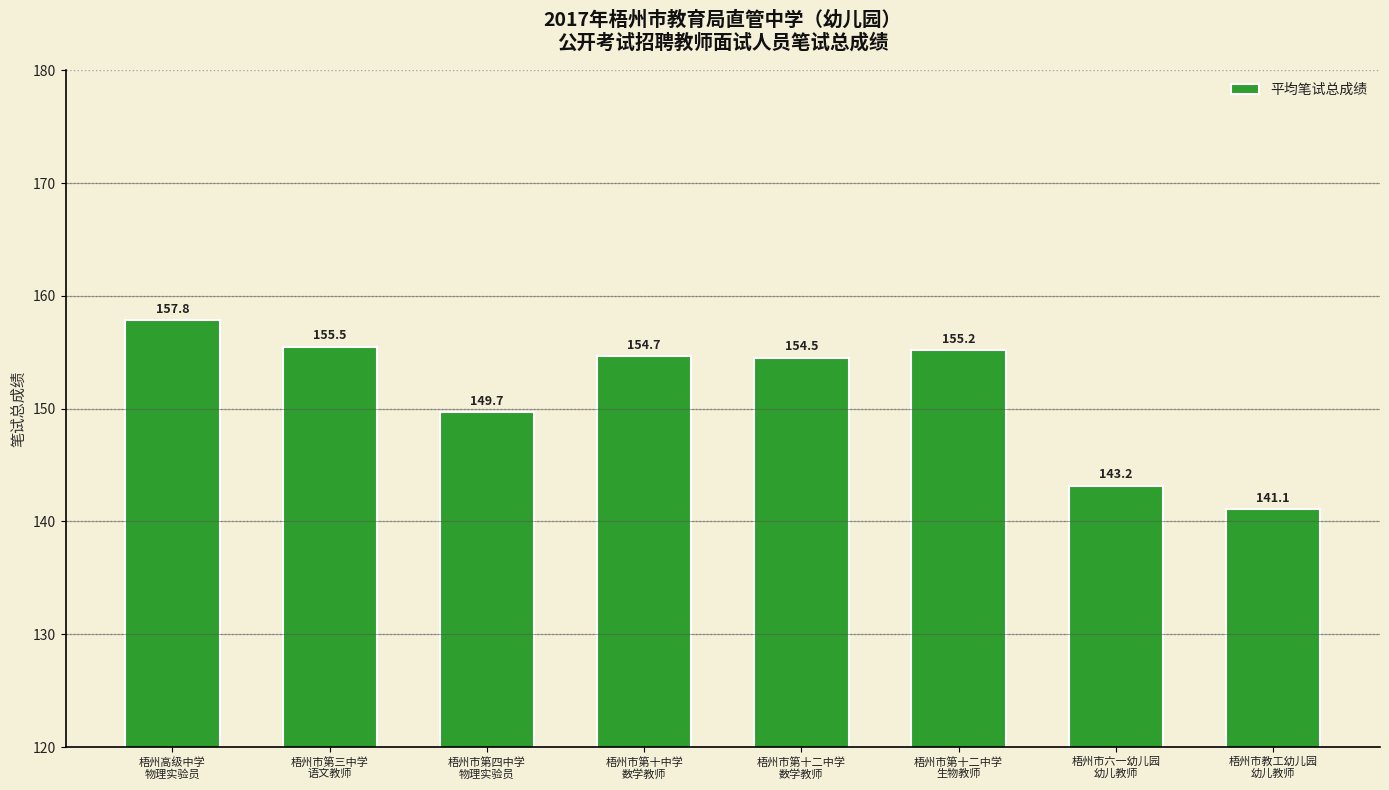

How many categories are shown in the chart?

8